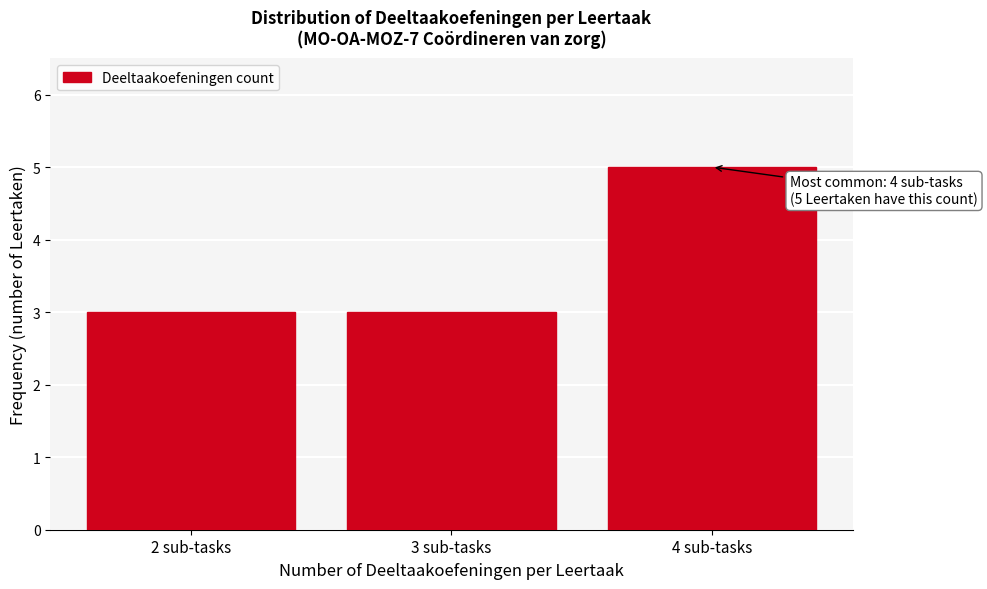

Reading right to left, extract all data points from this chart.

4 sub-tasks=5	3 sub-tasks=3	2 sub-tasks=3